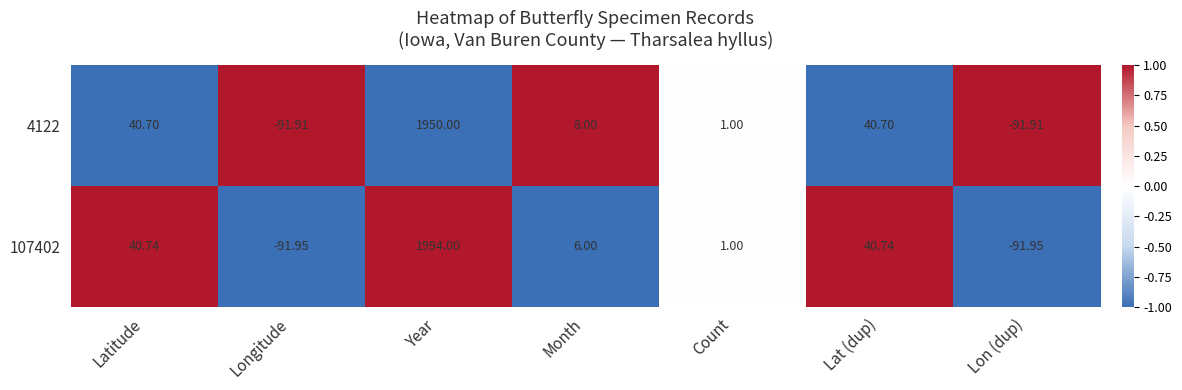

Between Latitude and Year, which series saw the biggest shift?

107402